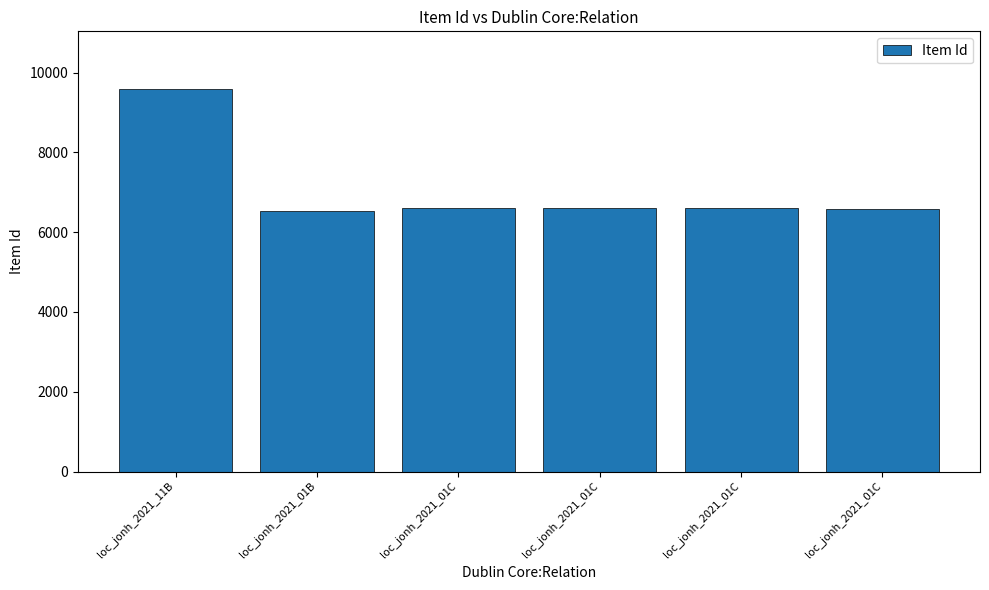

What is the label of the 2nd bar from the right?

loc_jonh_2021_01C